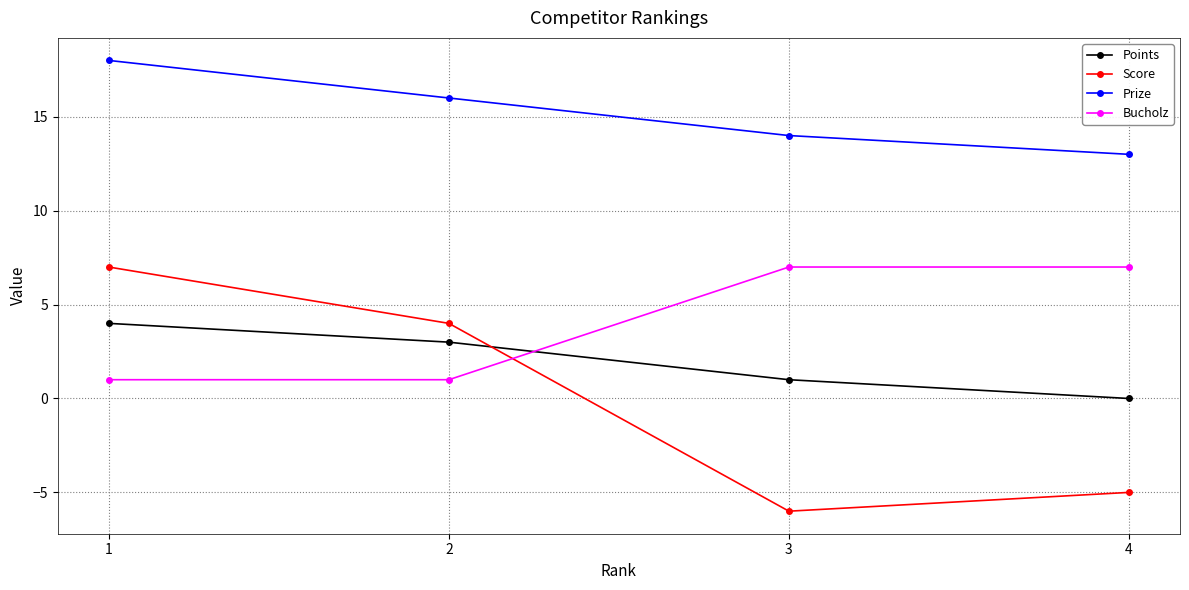

What is the minimum value shown in the chart?

-6